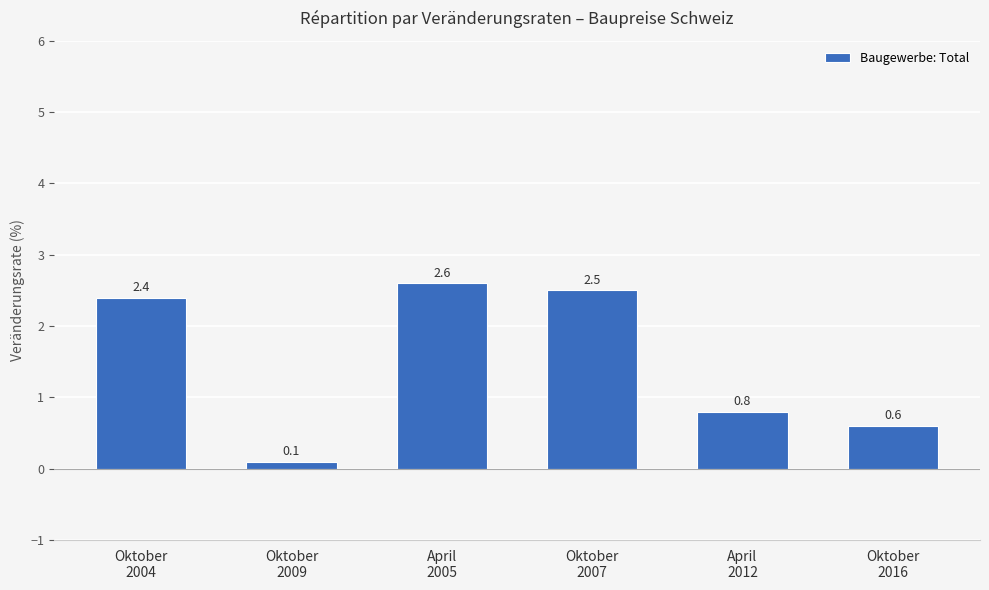

Does the chart contain any negative values?

No